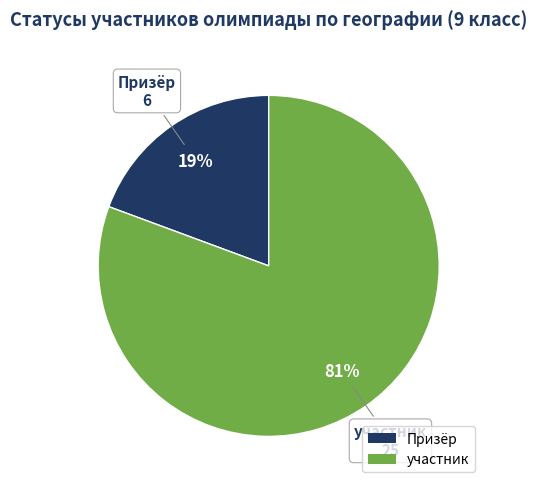

Do участник and Призёр together represent more than half of the pie?

Yes